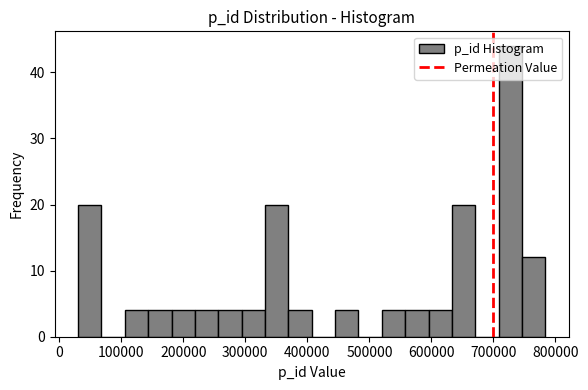

Around what value on the x-axis is the tallest bar? Give the approximate position of its centre, as read against the axis.

730000